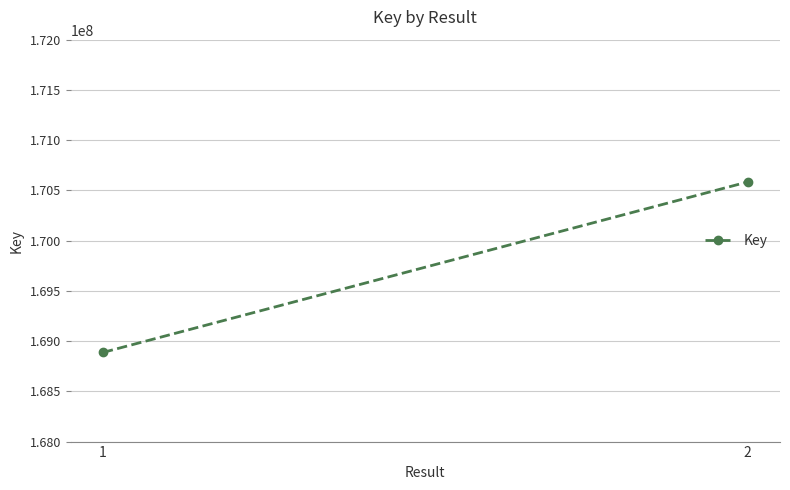

Which label corresponds to the smallest value in the chart?

1